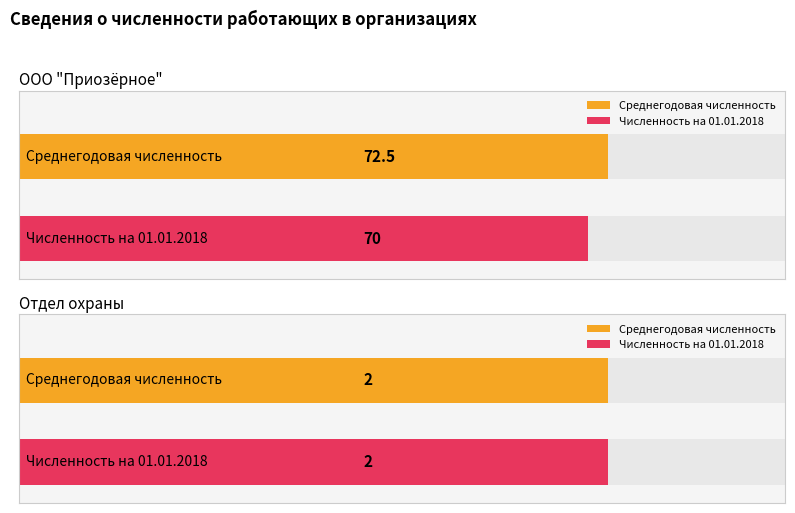

What position from the right is ООО Приозёрное?

2